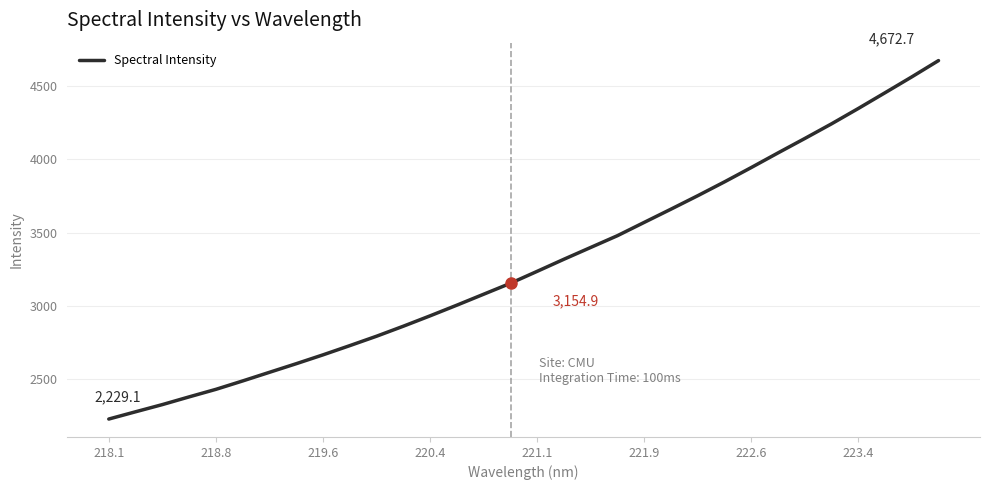

What is the difference between the maximum and minimum values?

2443.6